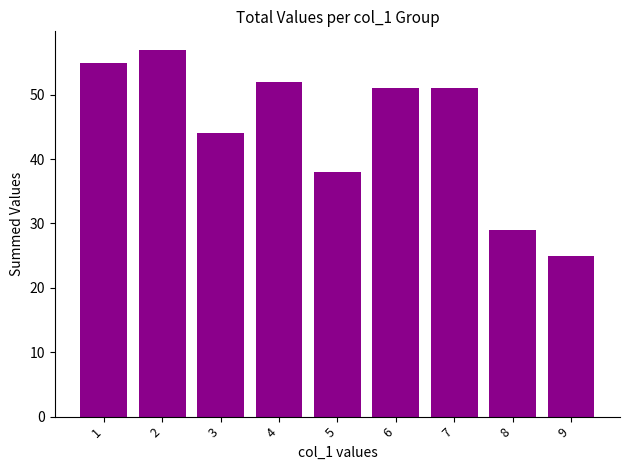

What is the greatest value displayed?

57